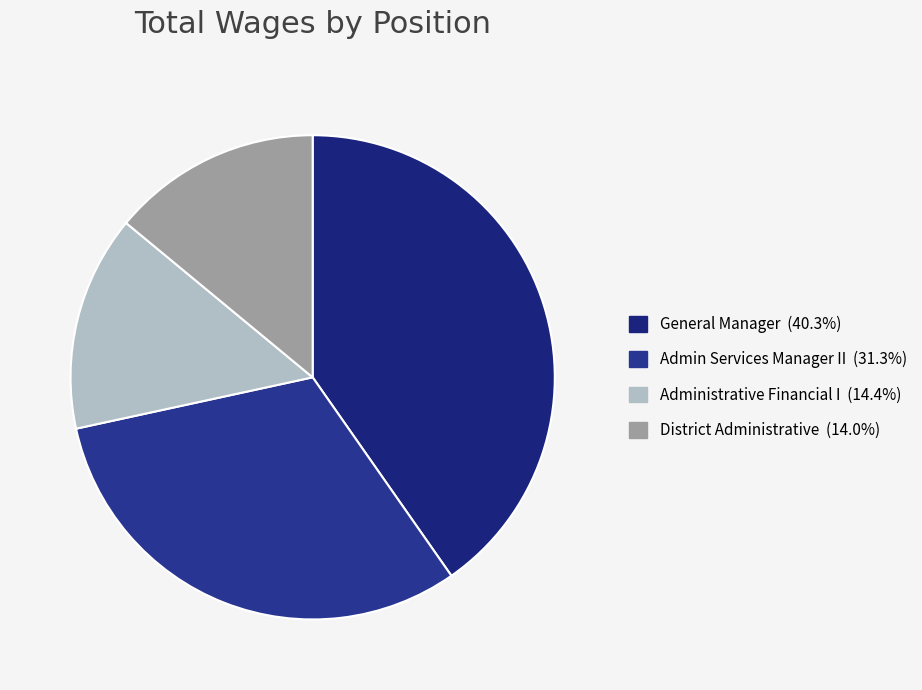

The Admin Services Manager II slice represents 18% of the pie. True or false?

False